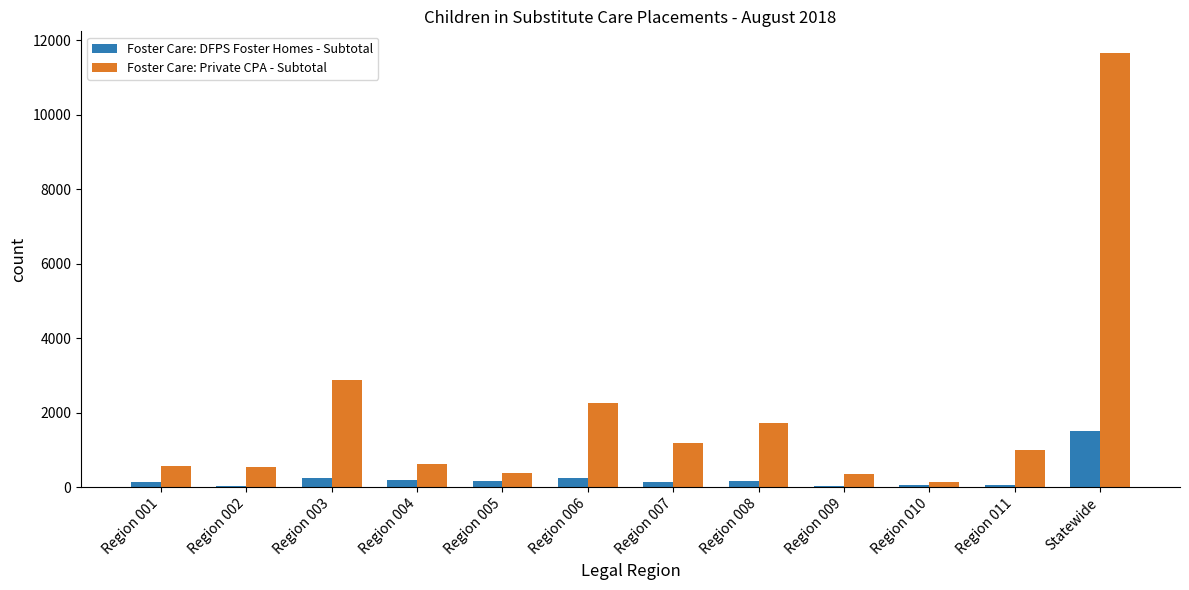

What are all the series names shown in the legend?

Foster Care: DFPS Foster Homes - Subtotal, Foster Care: Private CPA - Subtotal